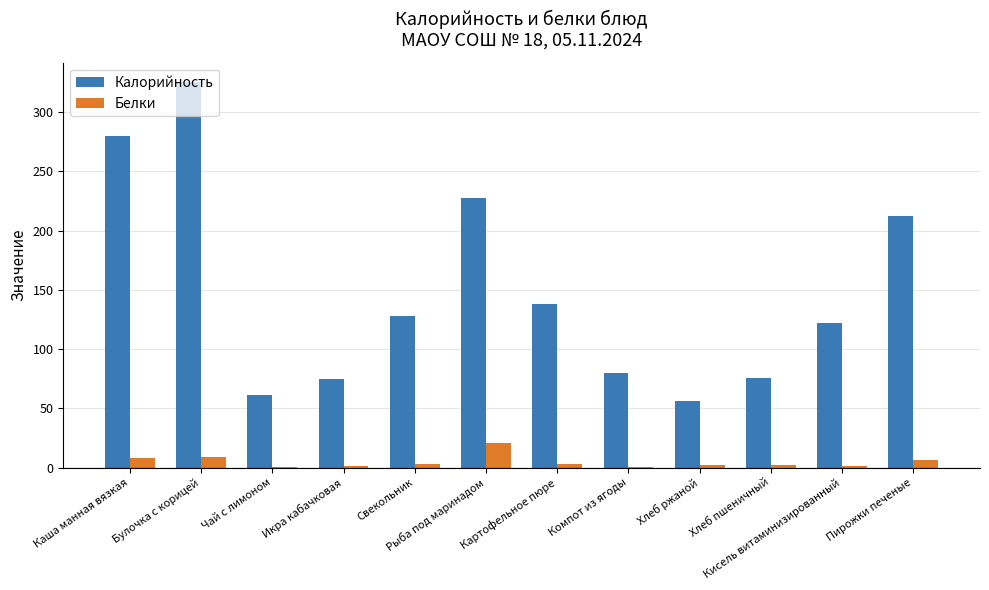

Is it true that Калорийность equals 528.4 at Булочка с корицей?

False